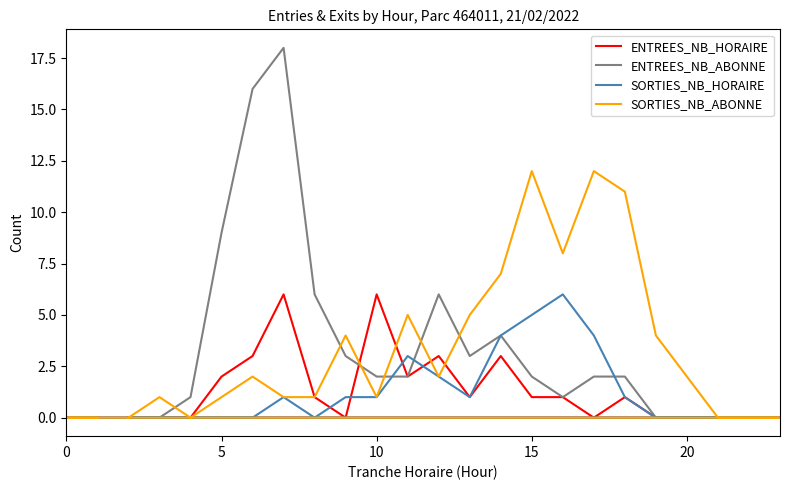

At how many categories does at least one series exceed 6?

8